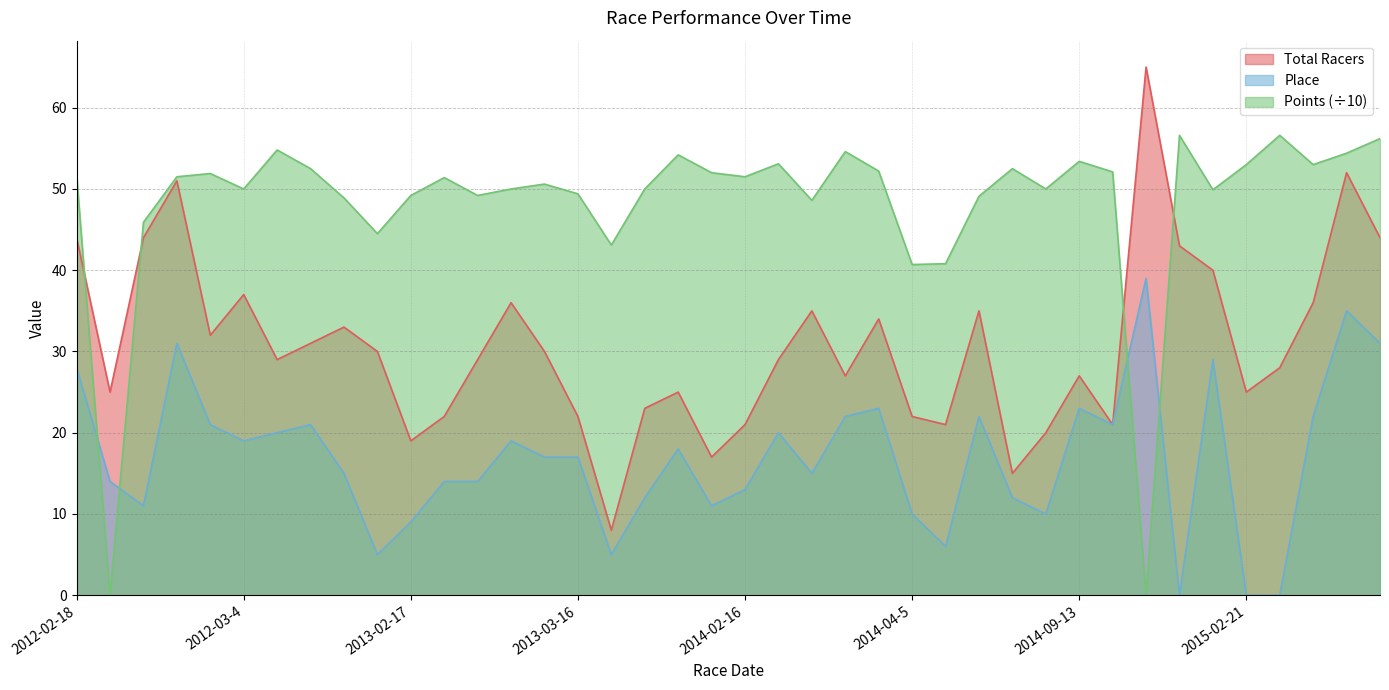

How many intersections are there between Points and Place?

4